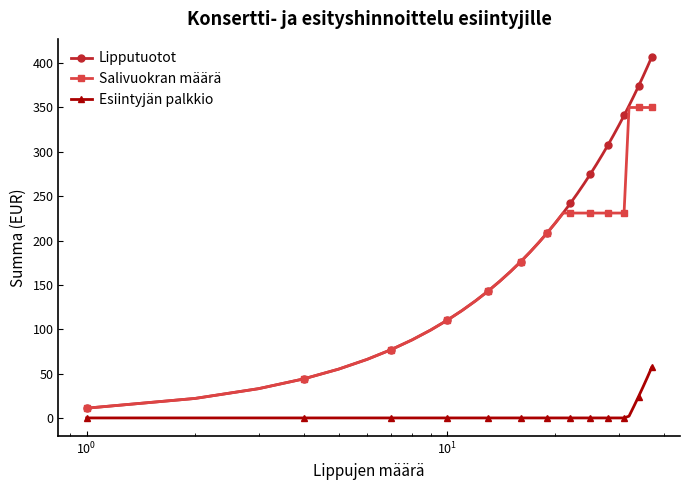

What are all the series names shown in the legend?

Lipputuotot, Salivuokran määrä, Esiintyjän palkkio